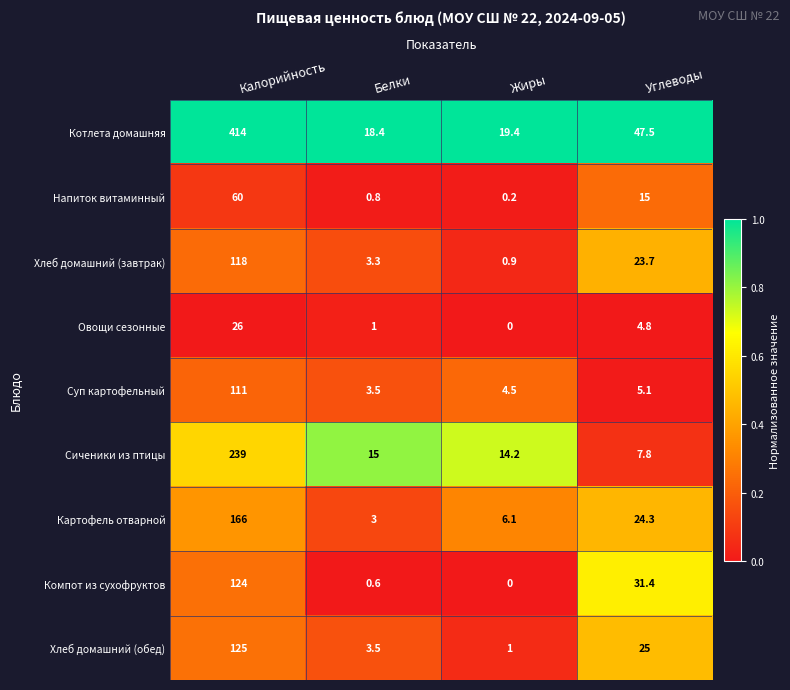

At which label does Компот из сухофруктов first exceed 31?

Калорийность